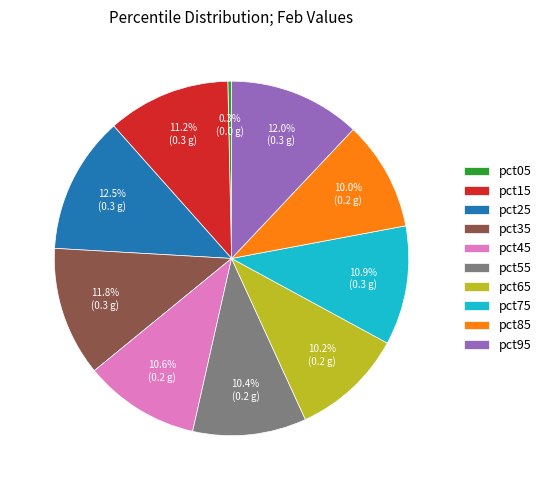

Does pct85 account for over 50% of the chart?

No